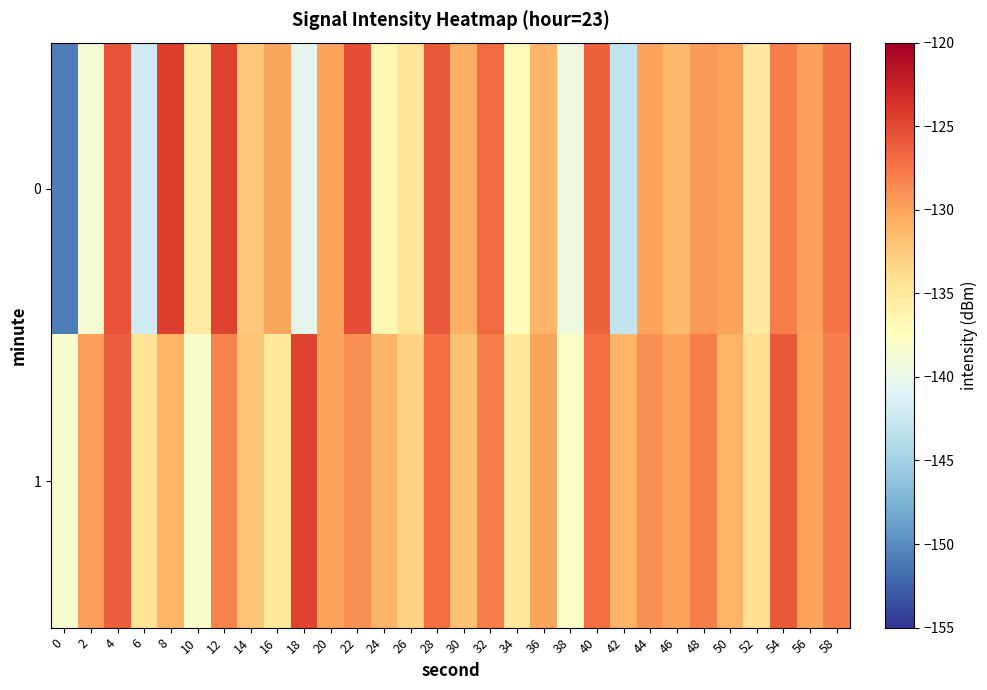

Which series has the largest total across all categories?

1